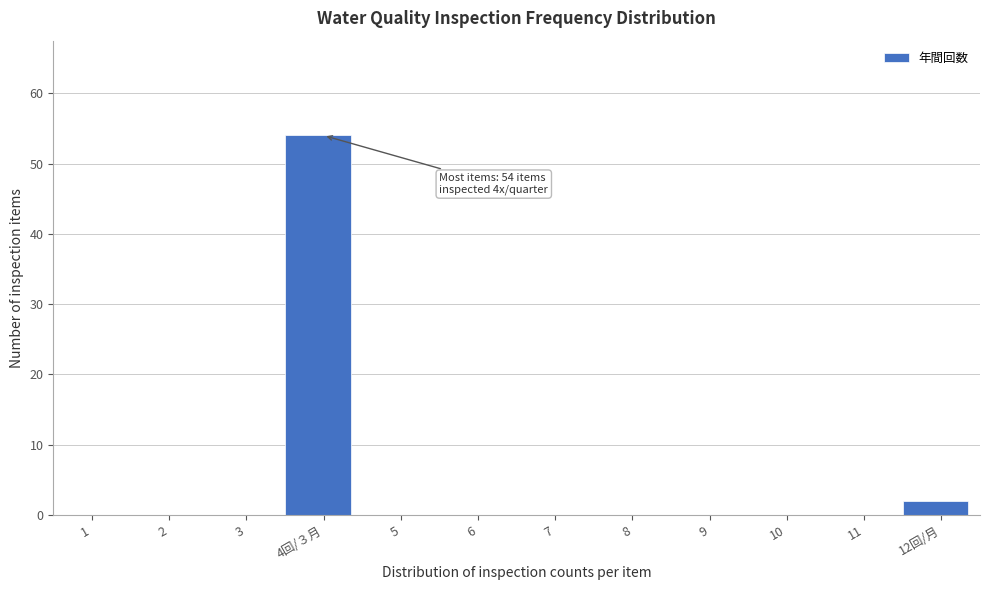

Reading left to right, extract all data points from this chart.

1=0	2=0	3=0	4回/３月=54	5=0	6=0	7=0	8=0	9=0	10=0	11=0	12回/月=2